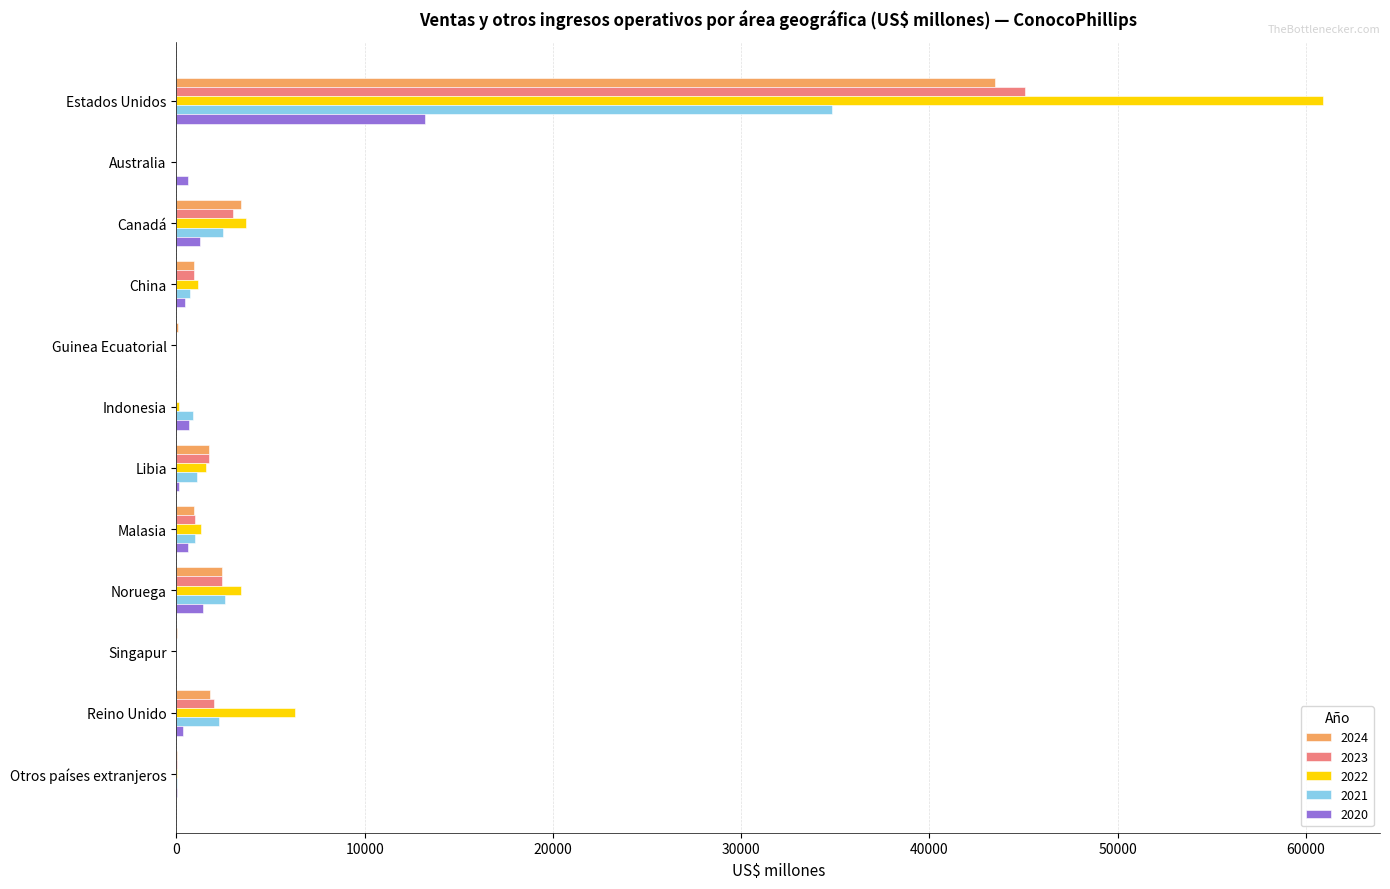

At which category is the sum across all series the highest?

Estados Unidos